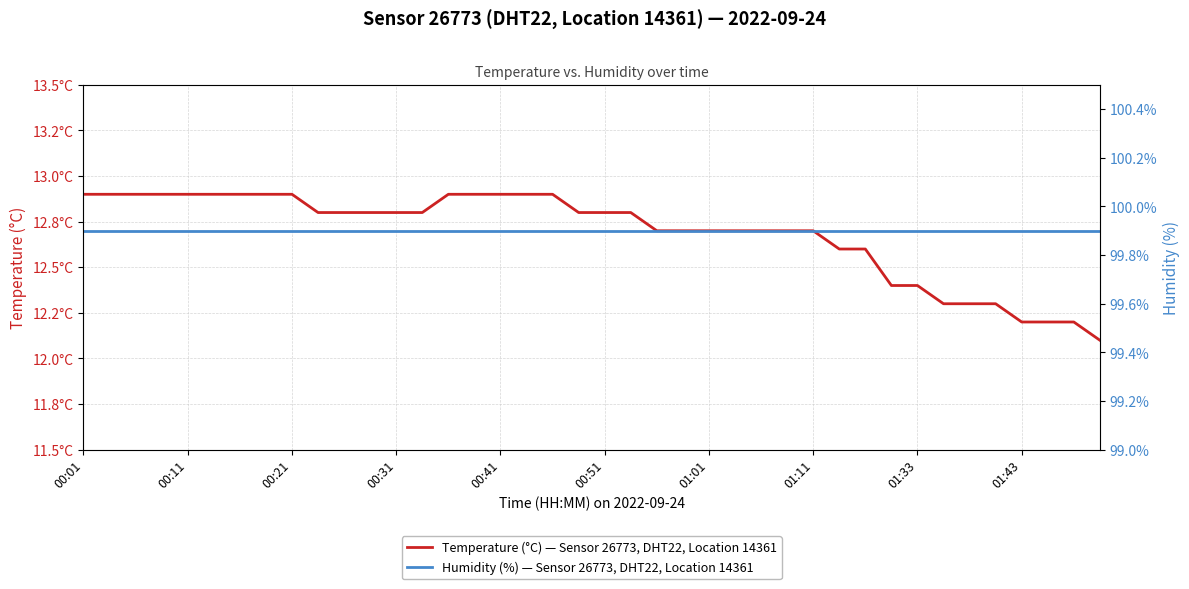

Rank the series by their average value, from lowest to highest.

Temperature (°C) — Sensor 26773, DHT22, Location 14361, Humidity (%) — Sensor 26773, DHT22, Location 14361